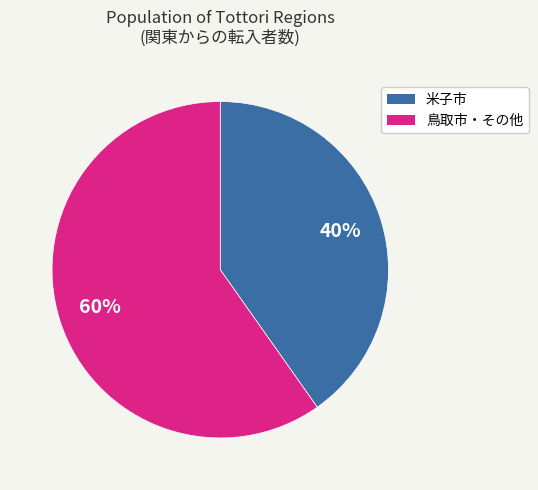

Which category accounts for the majority?

鳥取市・その他